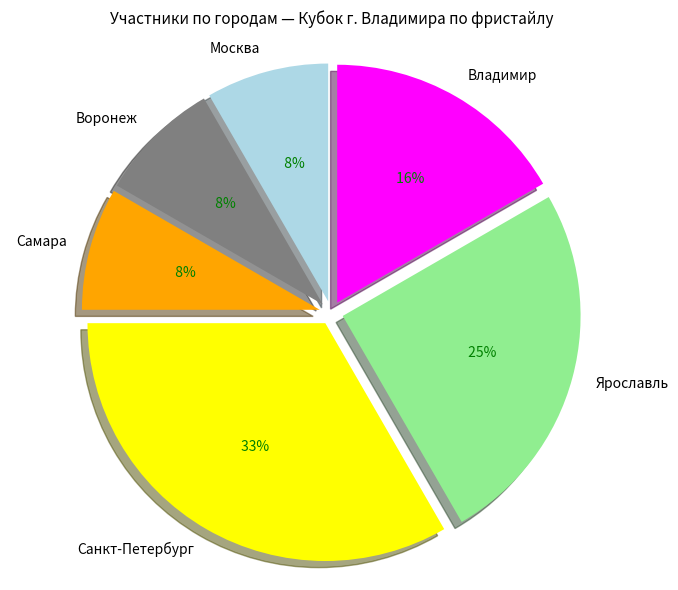

How many segments does this pie chart have?

6